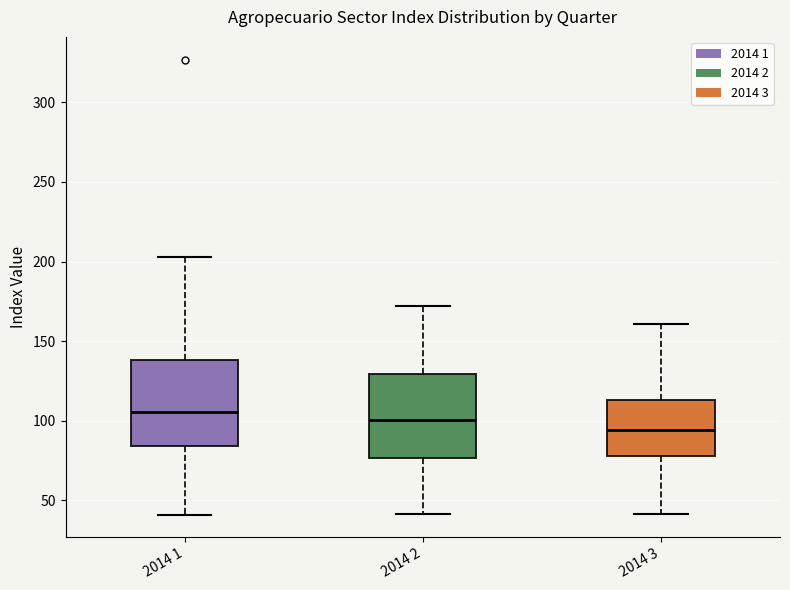

Where is the upper edge of the box for 2014 3 on the y-axis? The values are not printed on the chart, so give them approximately, as read against the axis.

115